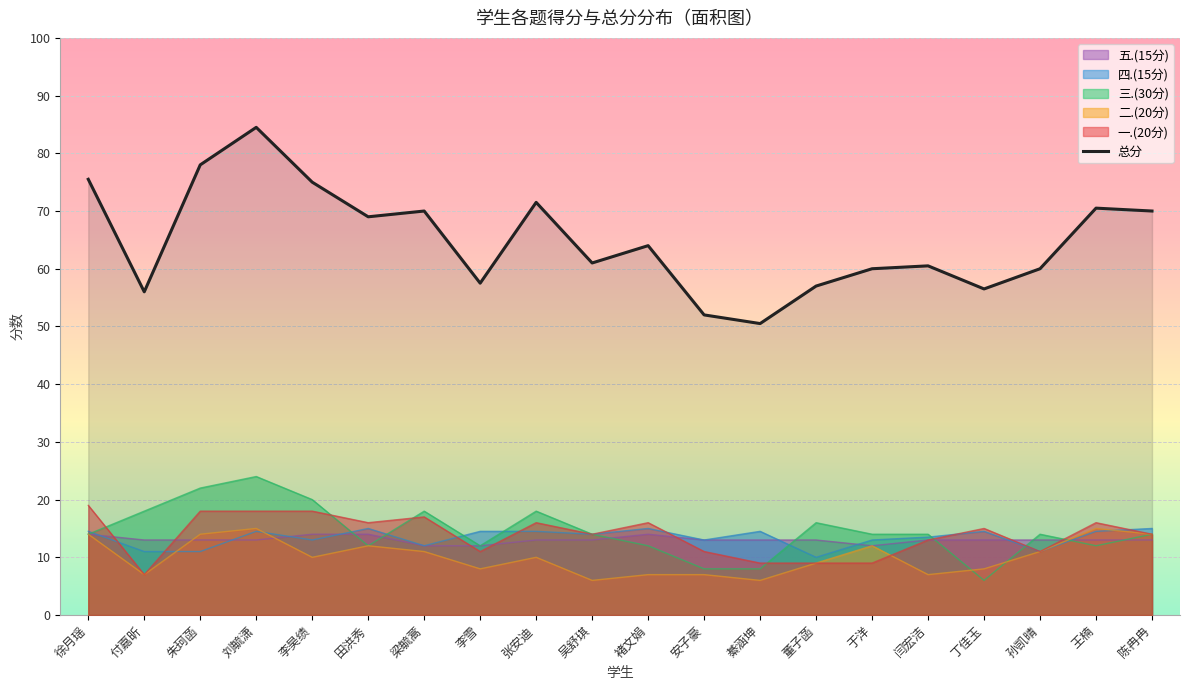

What is the label of the 6th point from the right?

于洋